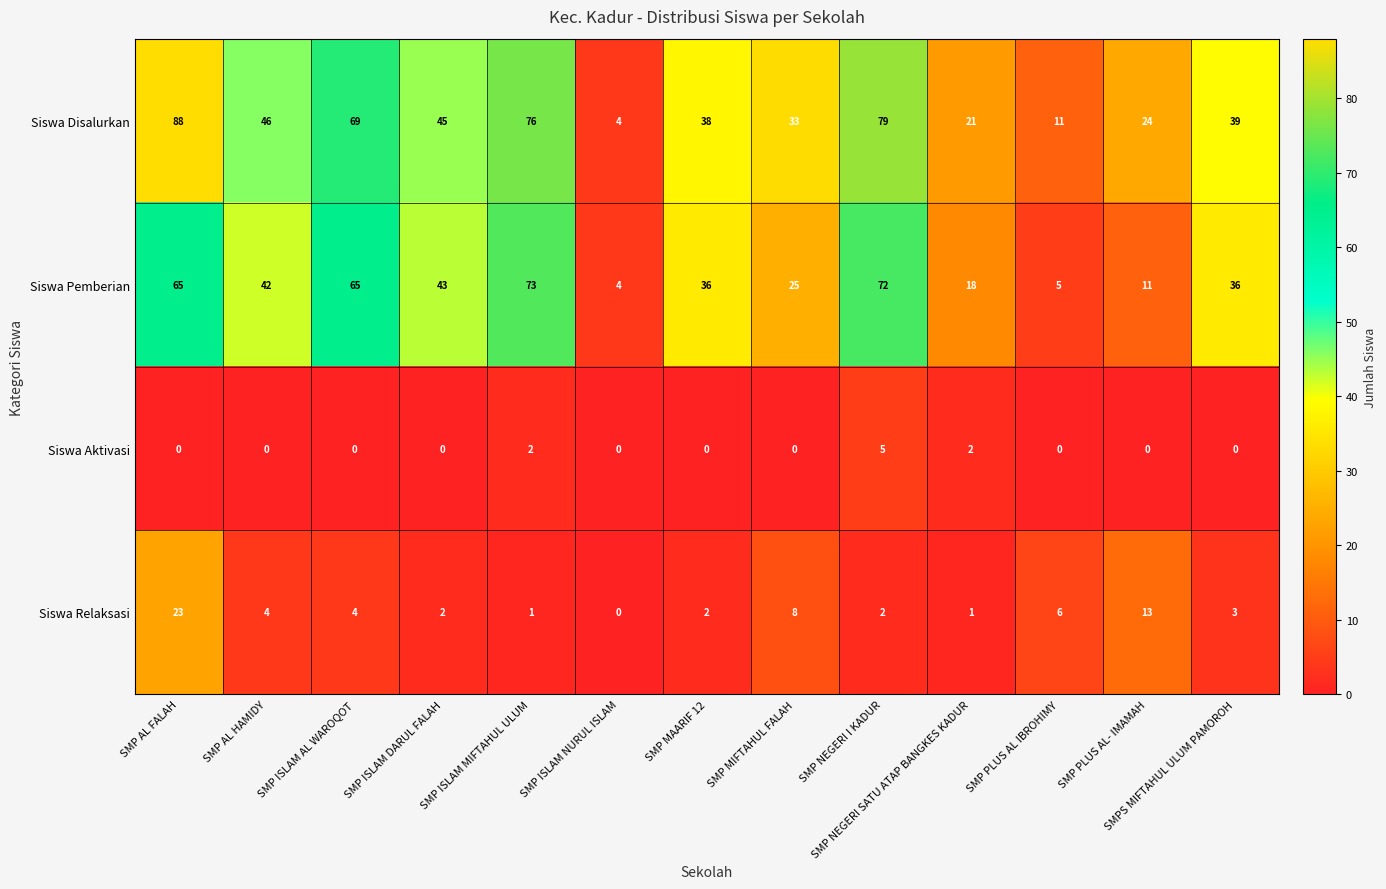

Rank the series at SMP MIFTAHUL FALAH from lowest to highest value.

Siswa Aktivasi, Siswa Relaksasi, Siswa Pemberian, Siswa Disalurkan